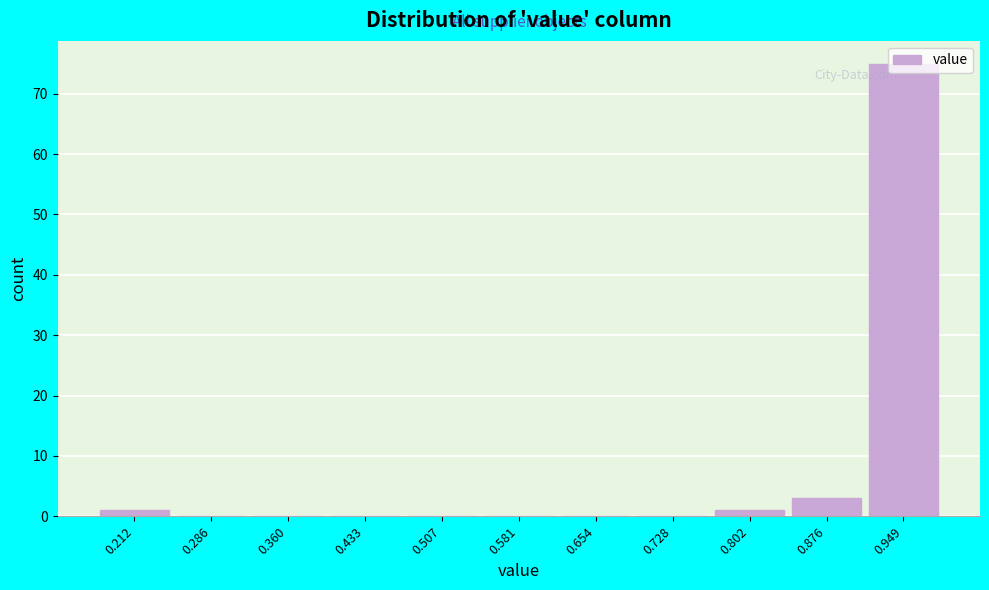

What is the change in value from 0.581 to 0.949?

+75